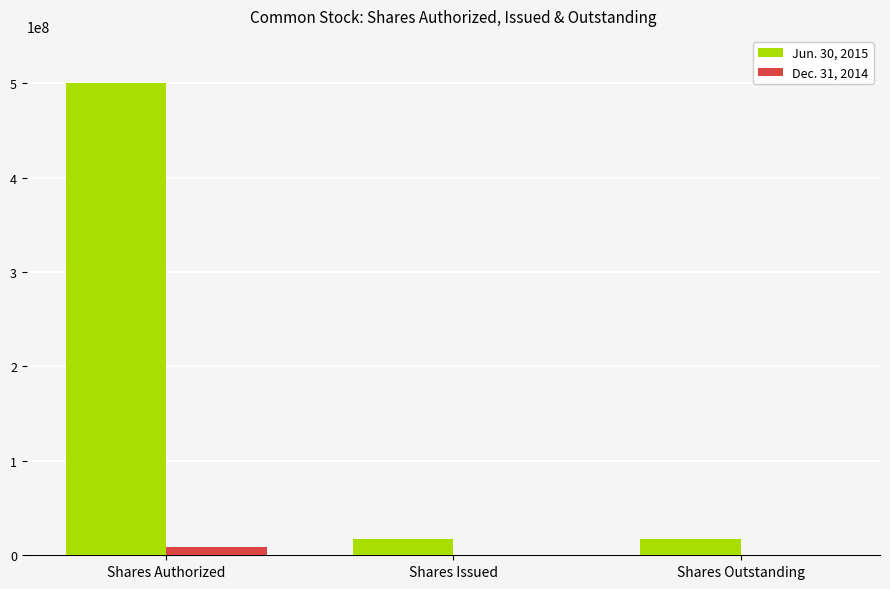

The Jun. 30, 2015 series shows 332750291 at Shares Authorized. True or false?

False